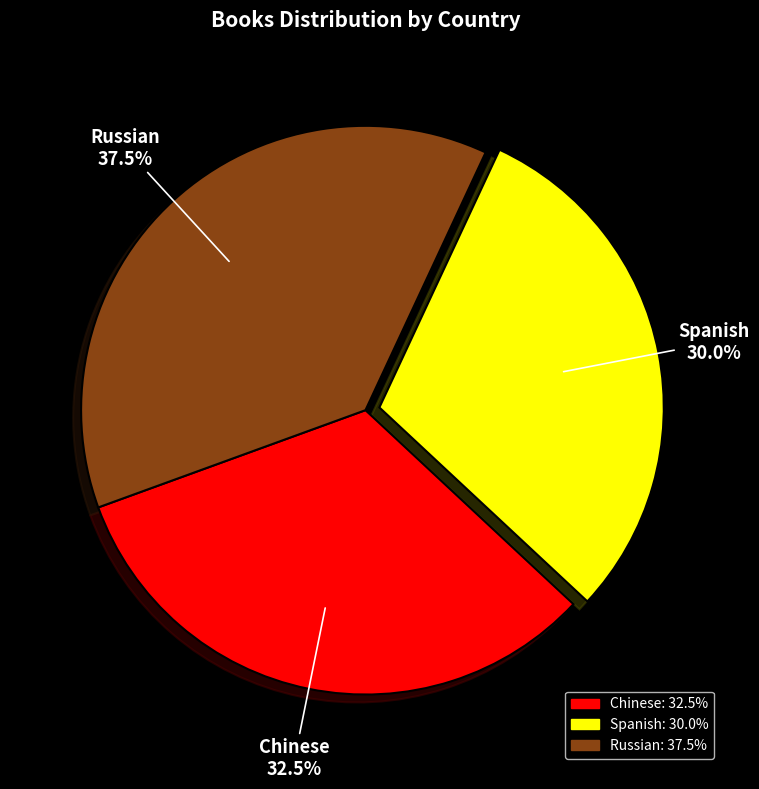

Which category has the biggest portion of the pie?

Russian